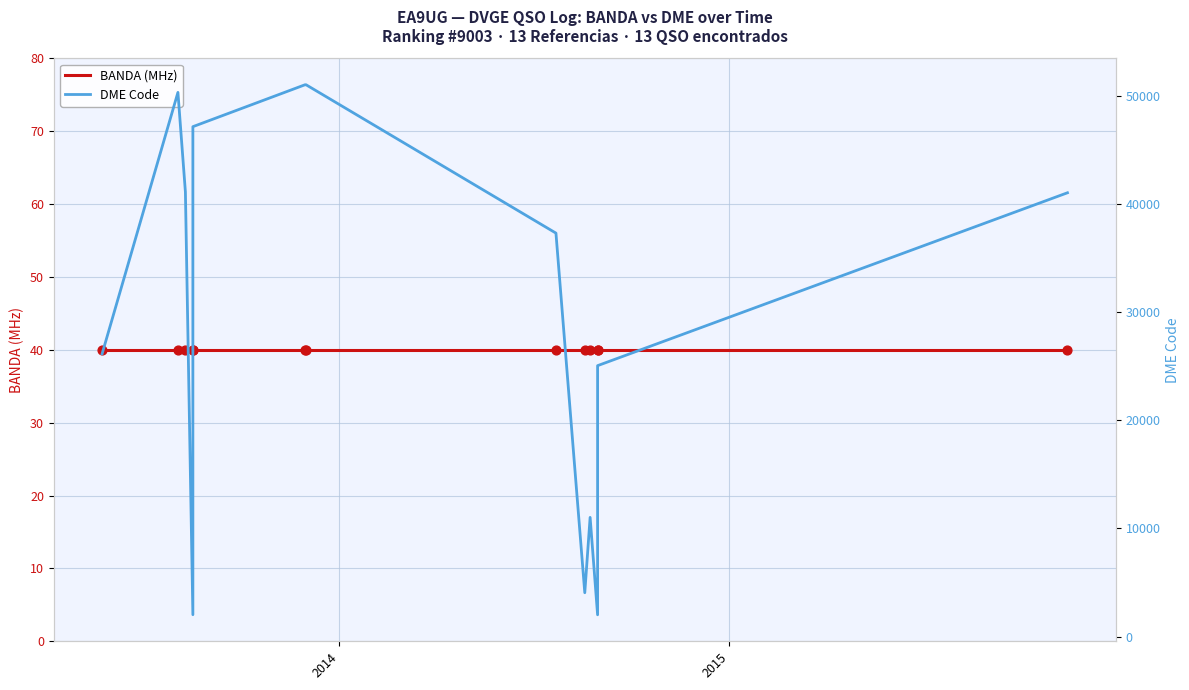

Which series has the largest Y range (max minus min)?

DME Code